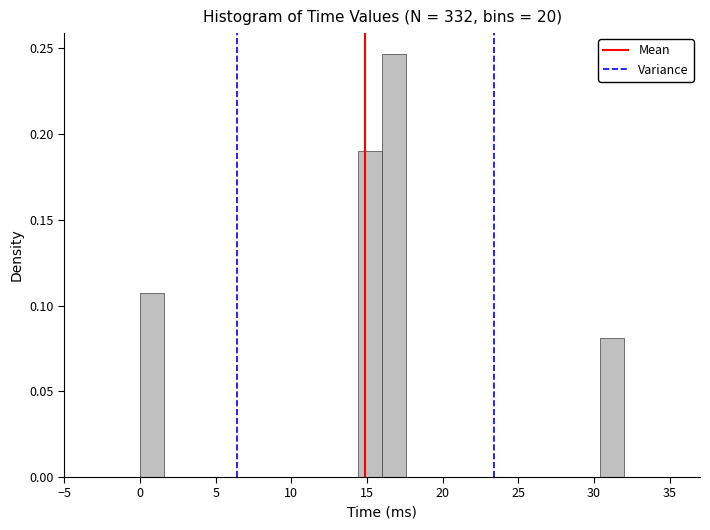

Read against the x-axis, roughly where is the centre of the tallest bar?

17.0